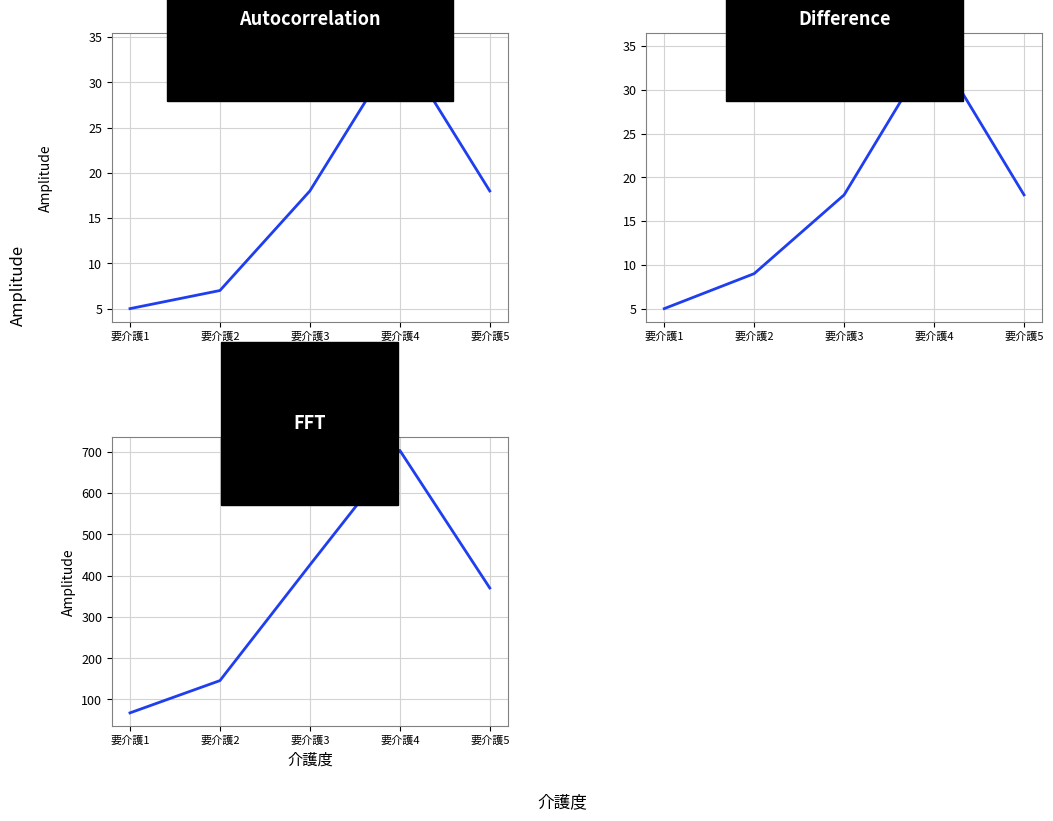

What is the difference between the second highest and second lowest values in the 食費給付費(千円) series?

279.9